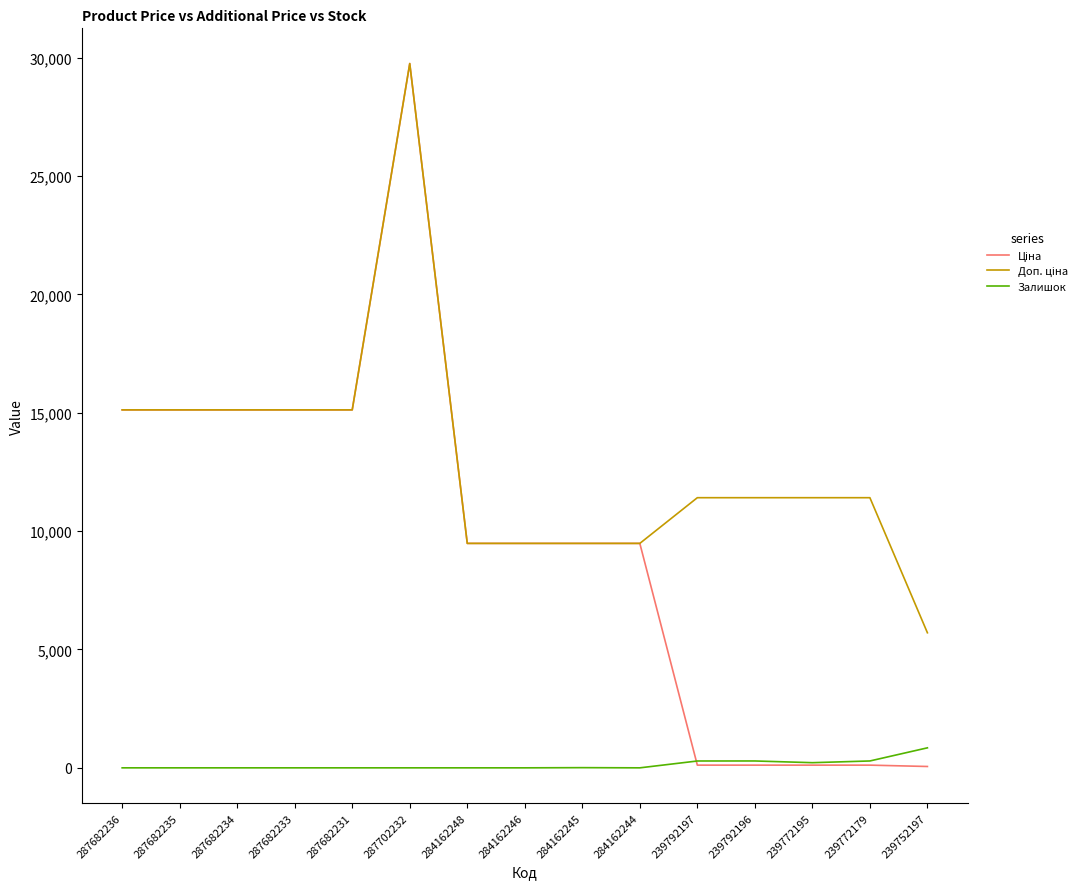

What is the spread (max minus min) of values at 287682233?

15120.0